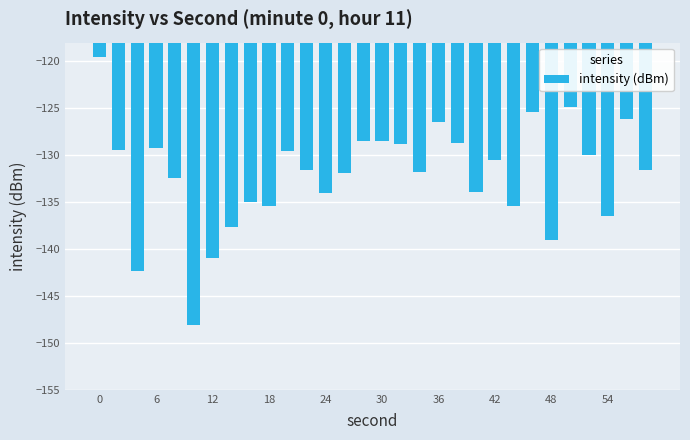

What is the value of the 4th bar from the left?

-129.2